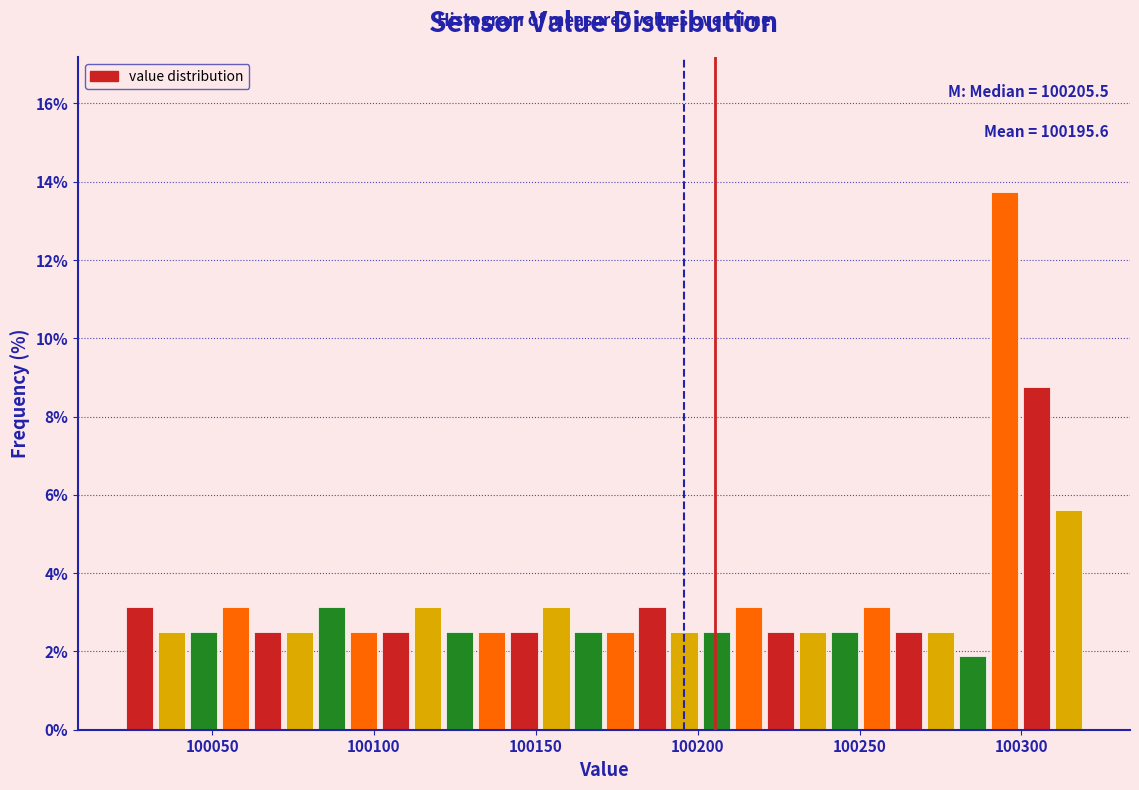

Read against the x-axis, roughly where is the centre of the tallest bar?

100295